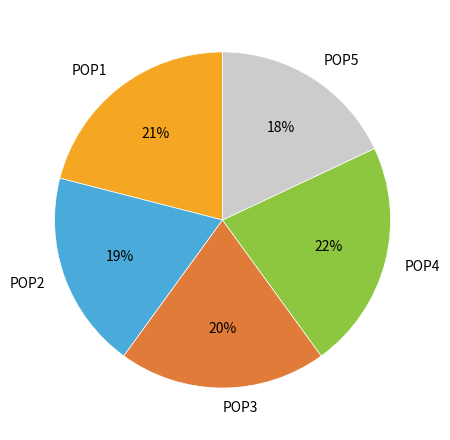

Rank the categories by value from lowest to highest.

POP5, POP2, POP3, POP1, POP4